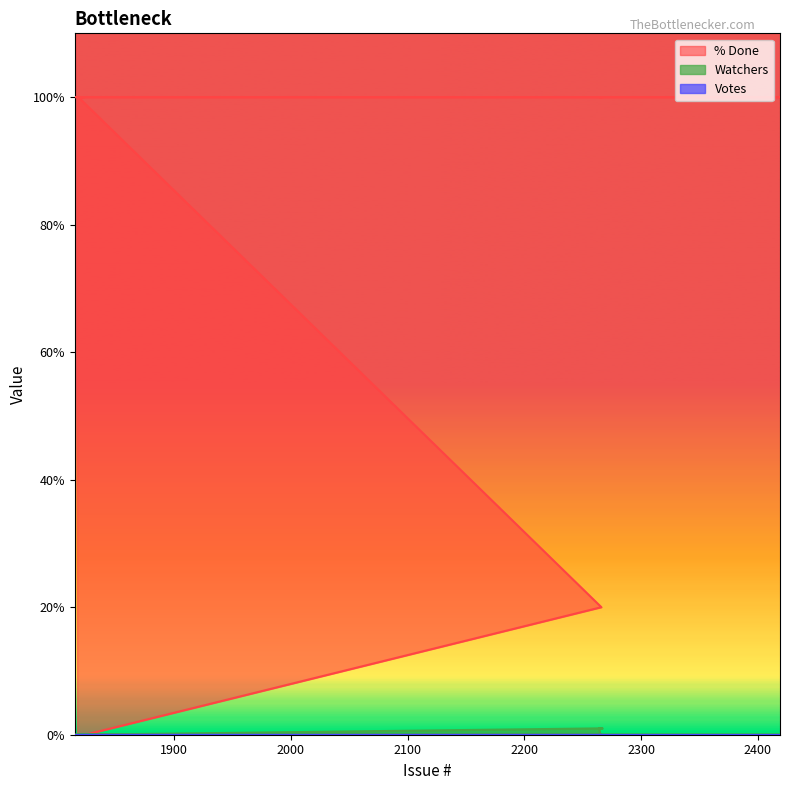

Which has a higher value, 1816 or 1821?

1816